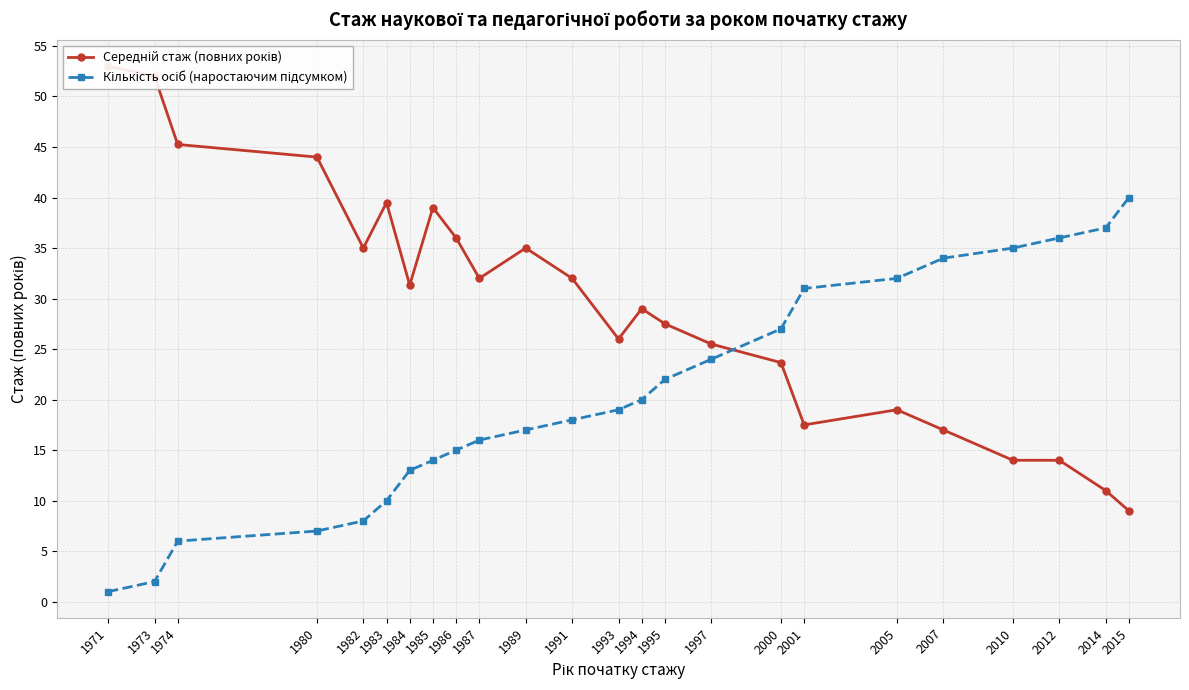

What is the value of the Кількість осіб (наростаючим підсумком) point at the 1st from the left?

1.0